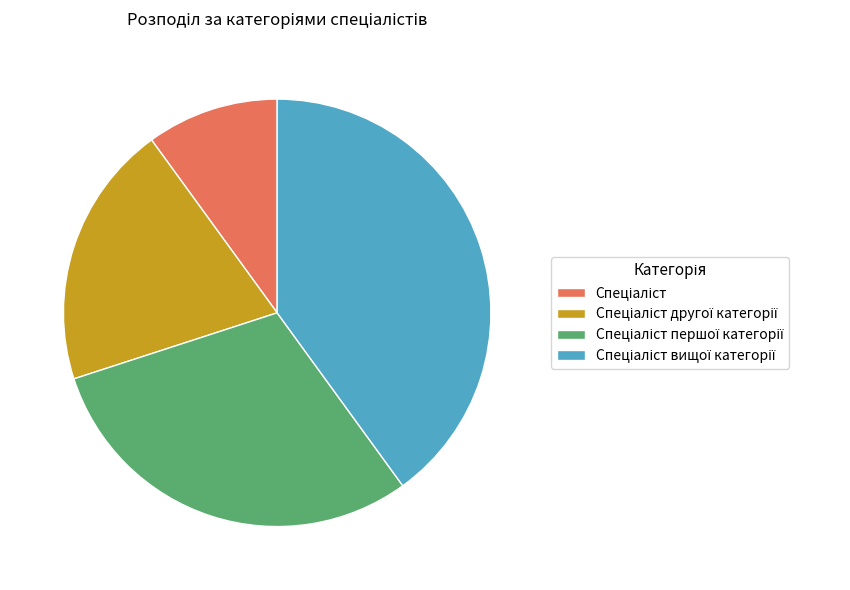

Is there any slice that represents more than half of the pie?

No